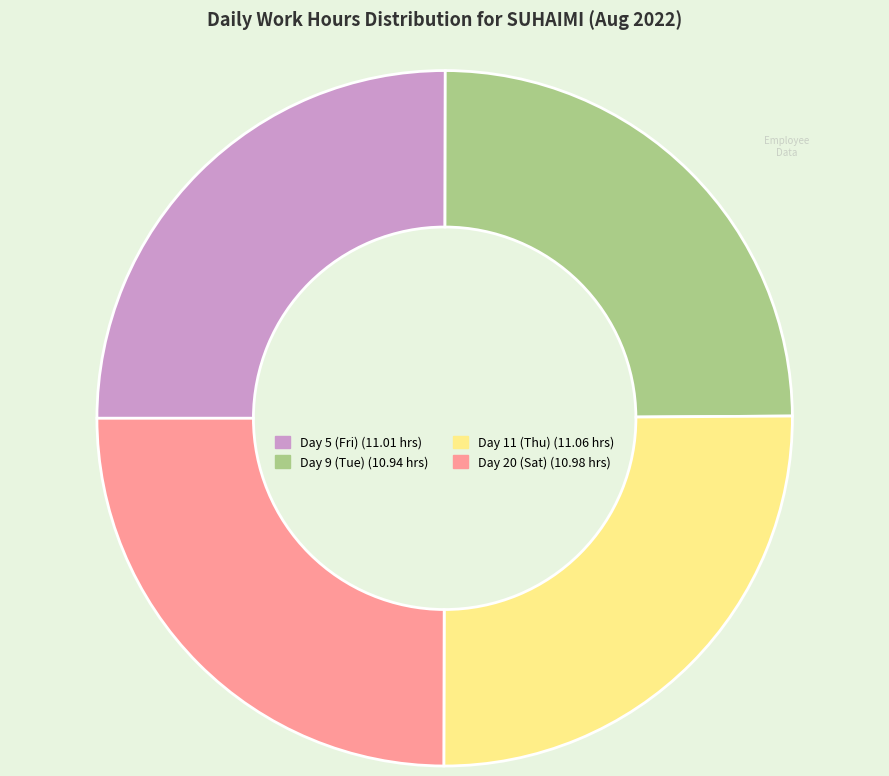

Does Day 11 (Thu) account for over 50% of the chart?

No